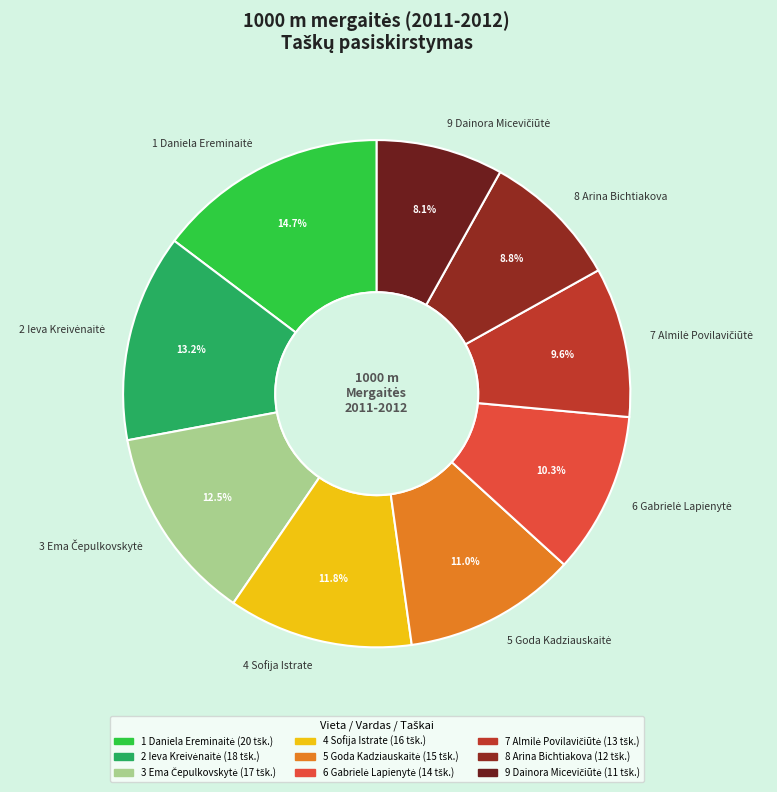

Is there any slice that represents more than half of the pie?

No